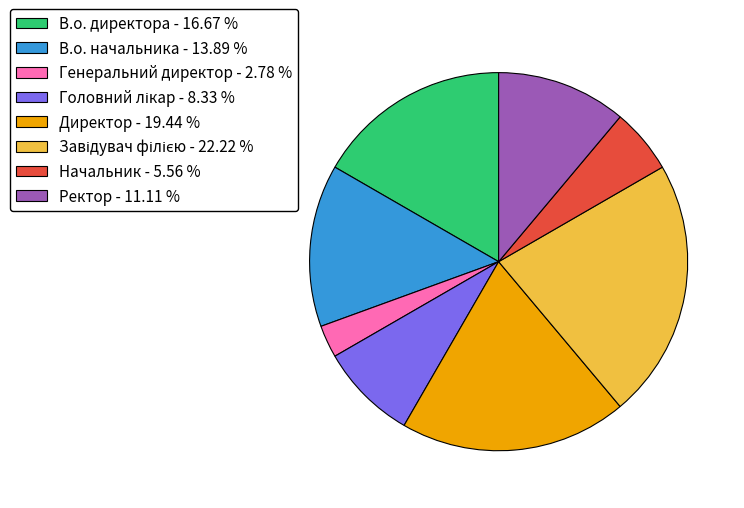

Does any single category account for the majority?

No